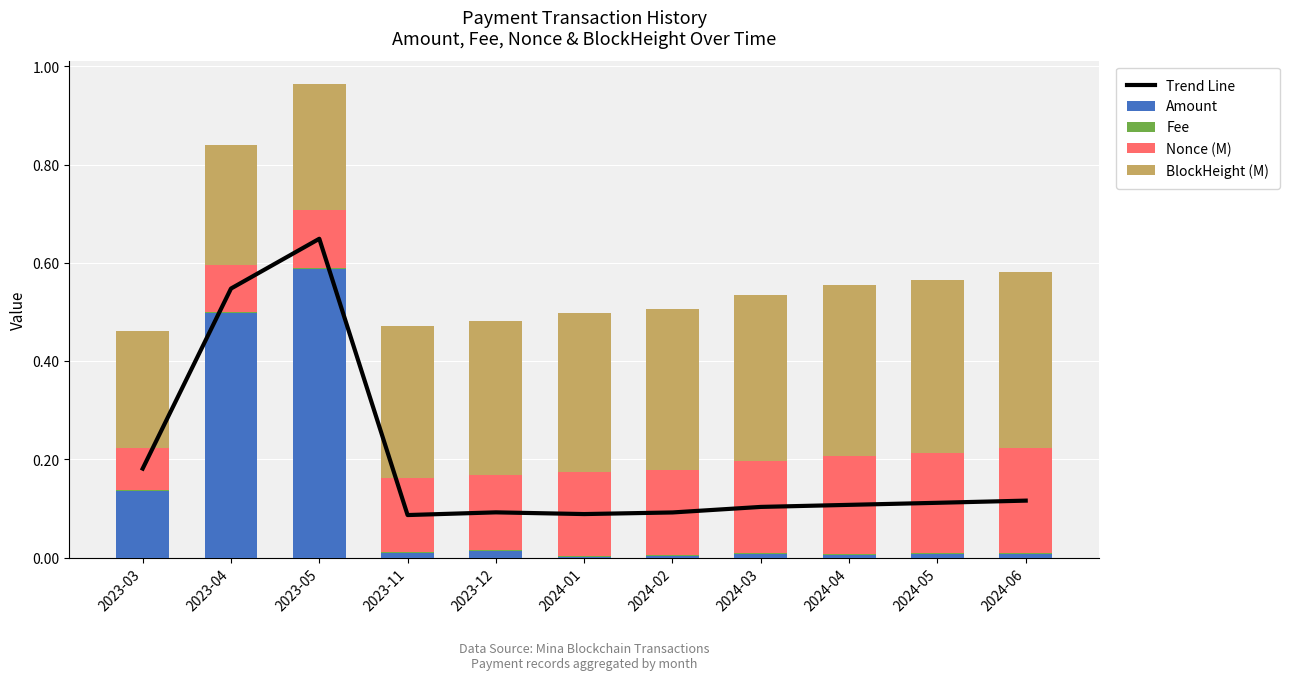

What are all the series names shown in the legend?

Trend Line, Amount, Fee, Nonce (M), BlockHeight (M)